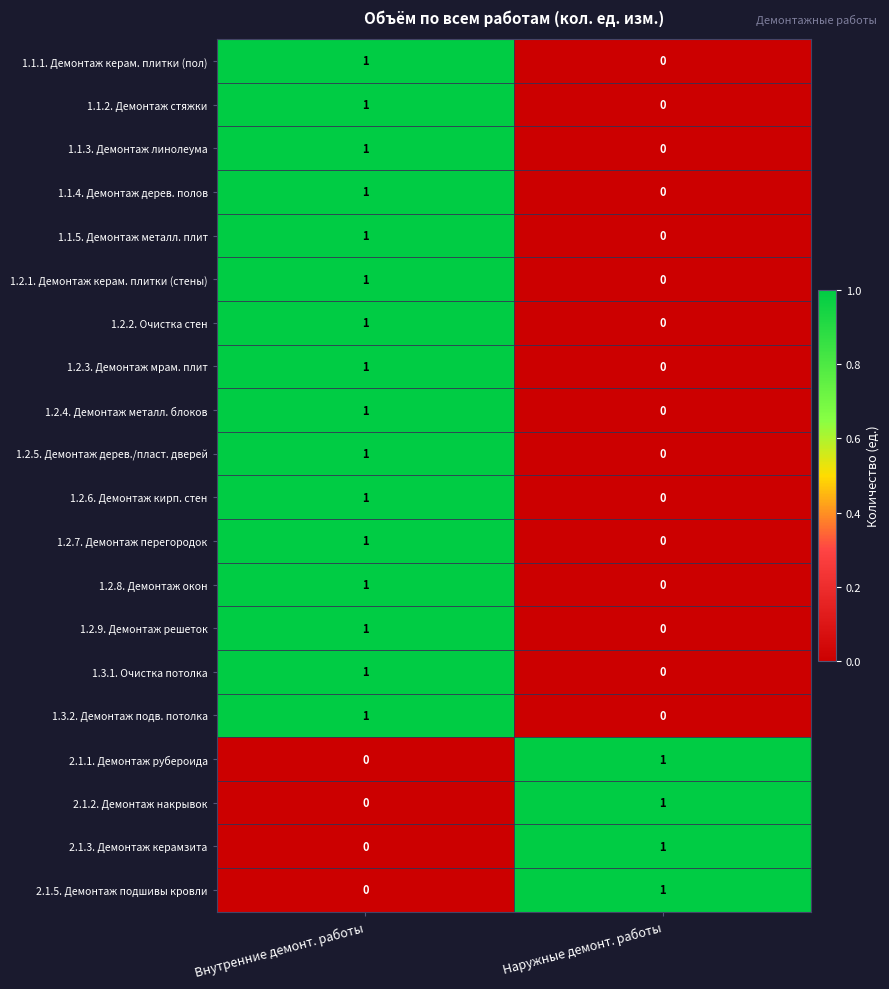

Rank the categories by 1.3.2. Демонтаж подв. потолка value from lowest to highest.

Наружные демонт. работы, Внутренние демонт. работы